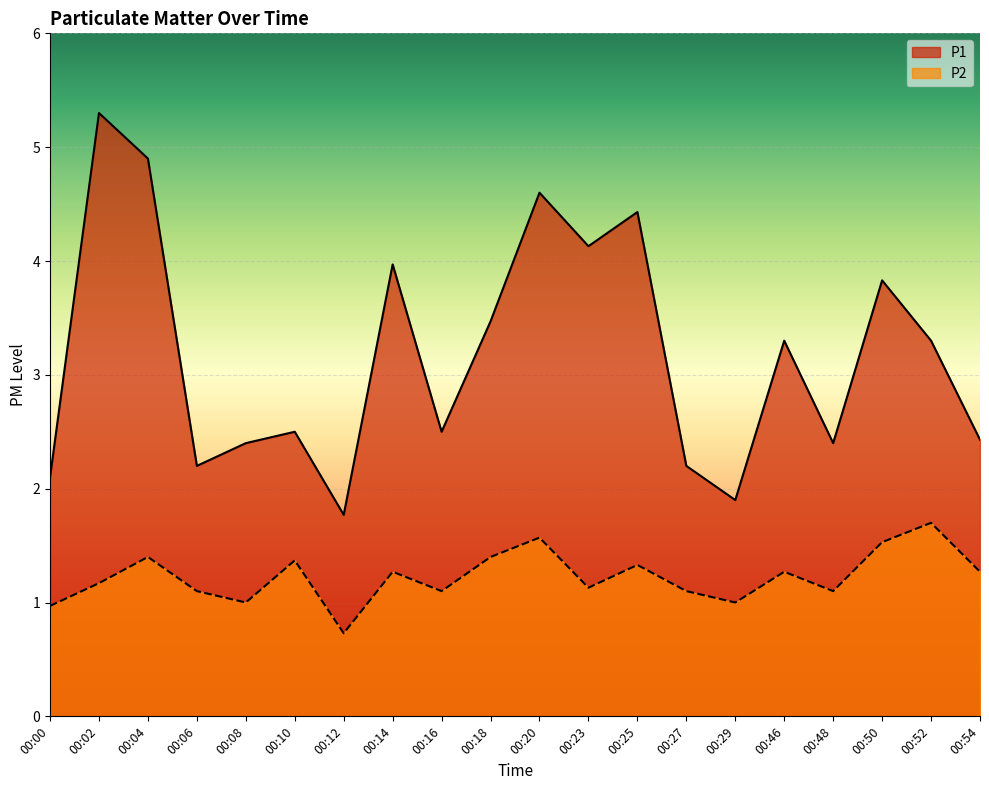

What is the maximum value shown in the chart?

5.3